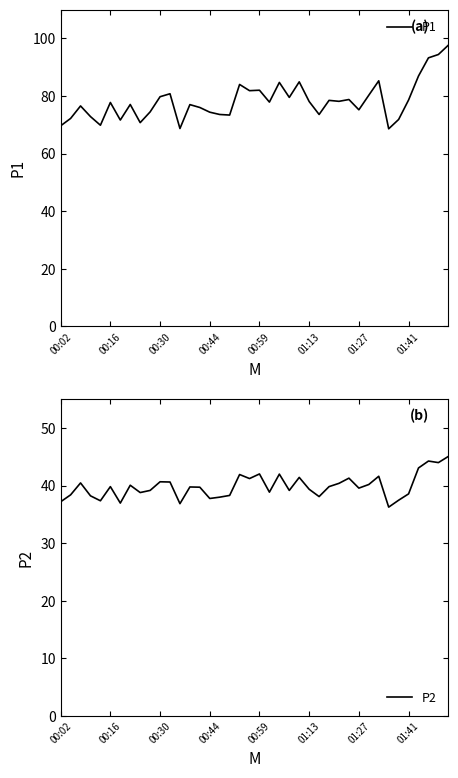

The P2 series shows 39.6 at 01:27. True or false?

True